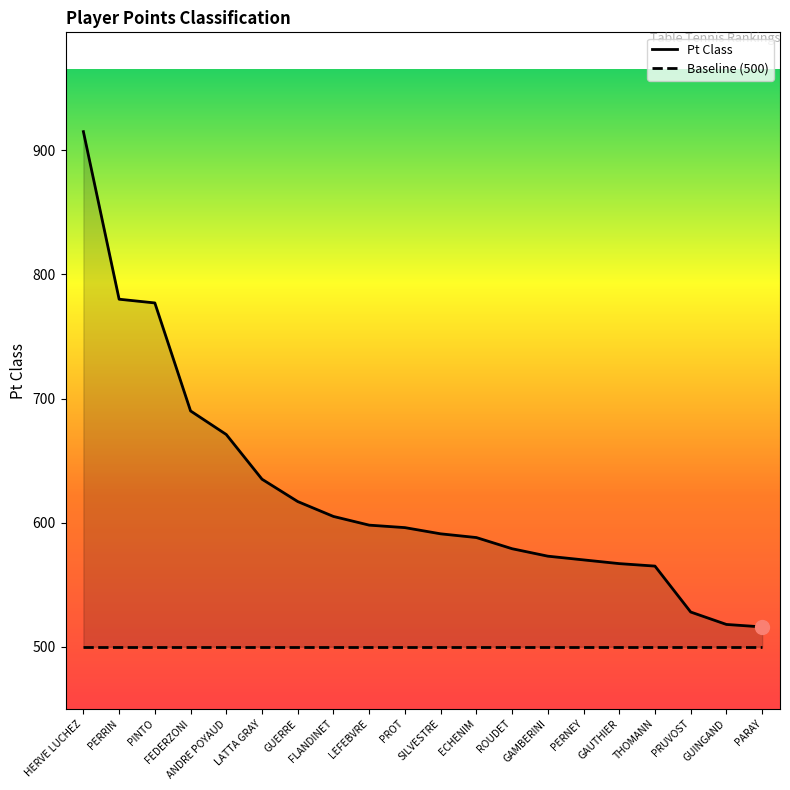

Reading left to right, what are all the values shown in this chart?

HERVE LUCHEZ=915	PERRIN=780	PINTO=777	FEDERZONI=690	ANDRE POYAUD=671	LATTA GRAY=635	GUERRE=617	FLANDINET=605	LEFEBVRE=598	PROT=596	SILVESTRE=591	ECHENIM=588	ROUDET=579	GAMBERINI=573	PERNEY=570	GAUTHIER=567	THOMANN=565	PRUVOST=528	GUINGAND=518	PARAY=516